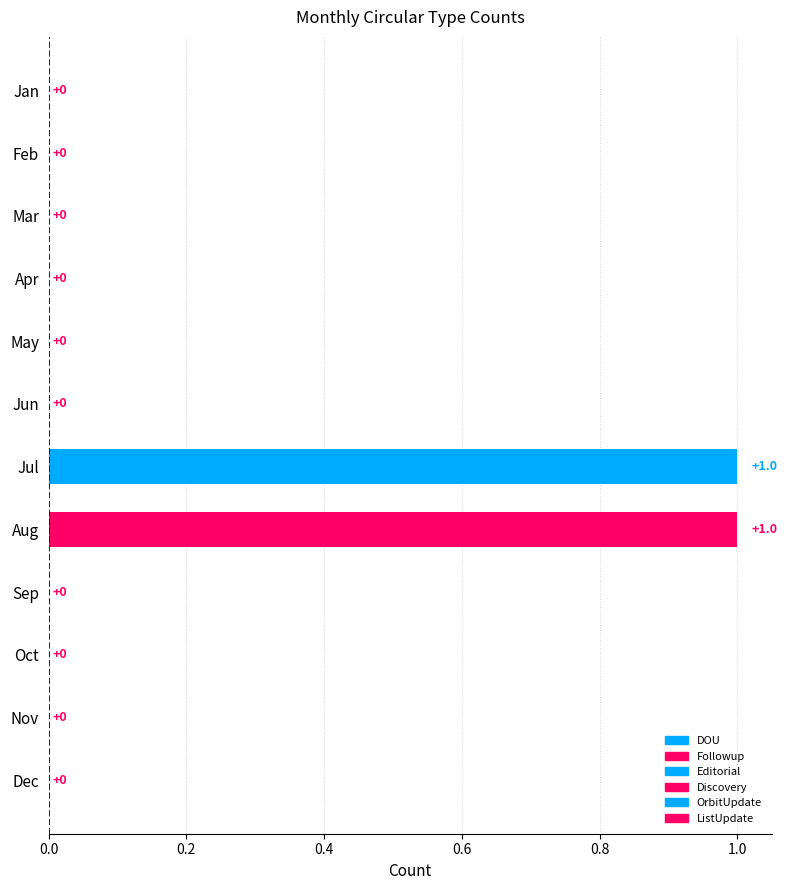

Reading top to bottom, what are all the values shown in this chart?

Jan=0	Feb=0	Mar=0	Apr=0	May=0	Jun=0	Jul=1	Aug=1	Sep=0	Oct=0	Nov=0	Dec=0